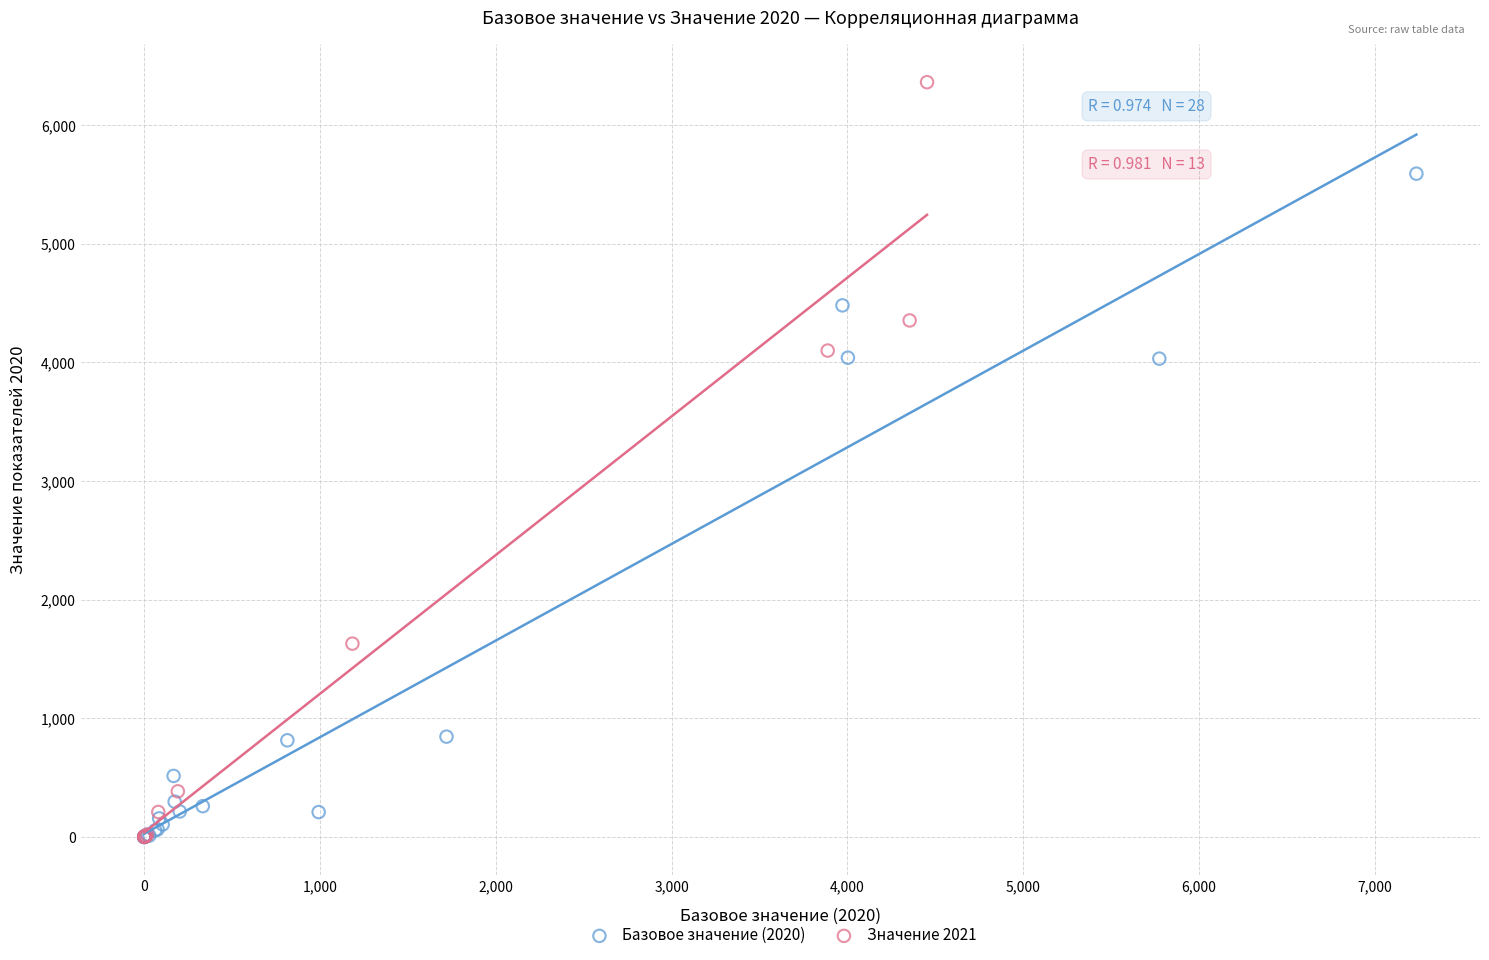

Which series contains the highest Y value?

Значение 2021